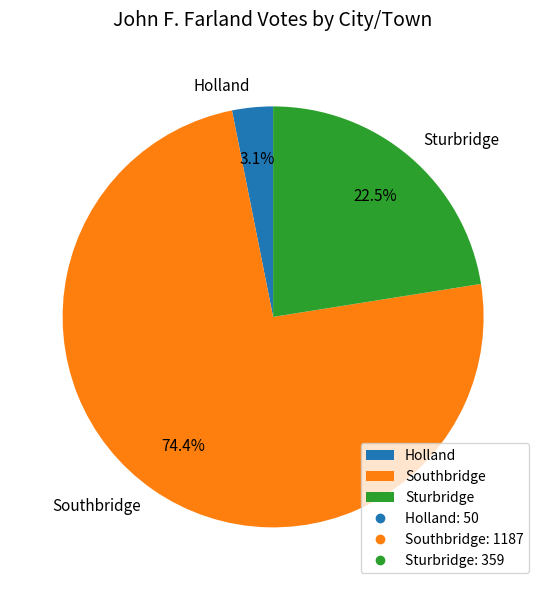

What is the smallest slice in the pie chart?

Holland